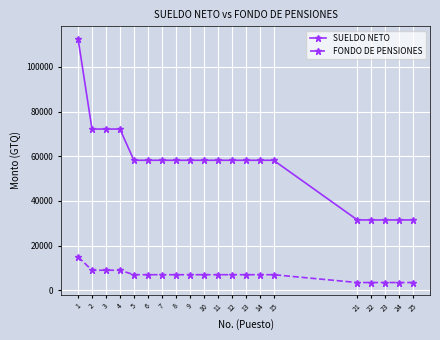

List the series in order of their overall mean, lowest first.

FONDO DE PENSIONES, SUELDO NETO